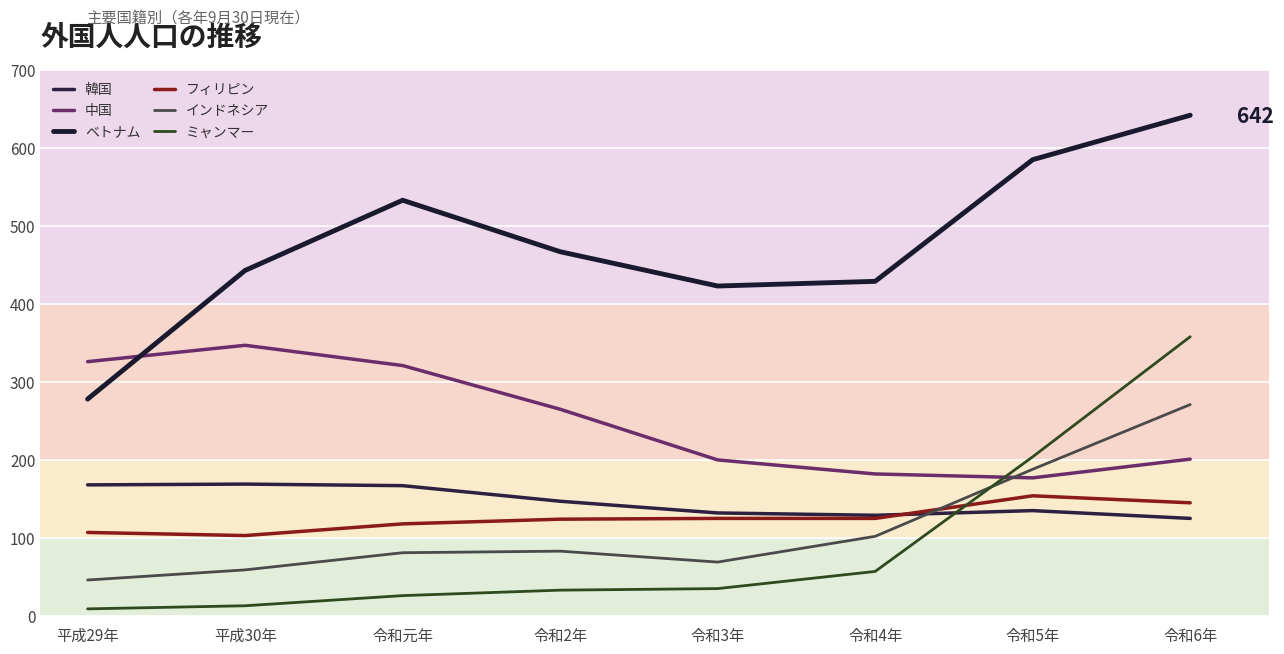

Reading right to left, transcribe all the data shown in this chart.

韓国: 125	135	129	132	147	167	169	168
中国: 201	177	182	200	265	321	347	326
ベトナム: 642	585	429	423	467	533	443	278
フィリピン: 145	154	125	125	124	118	103	107
インドネシア: 271	188	102	69	83	81	59	46
ミャンマー: 358	204	57	35	33	26	13	9